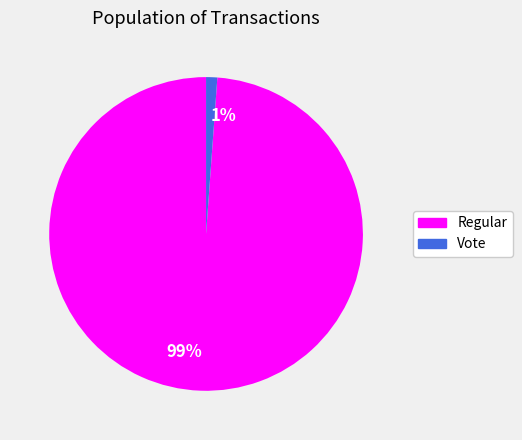

Do Regular and Vote together represent more than half of the pie?

Yes